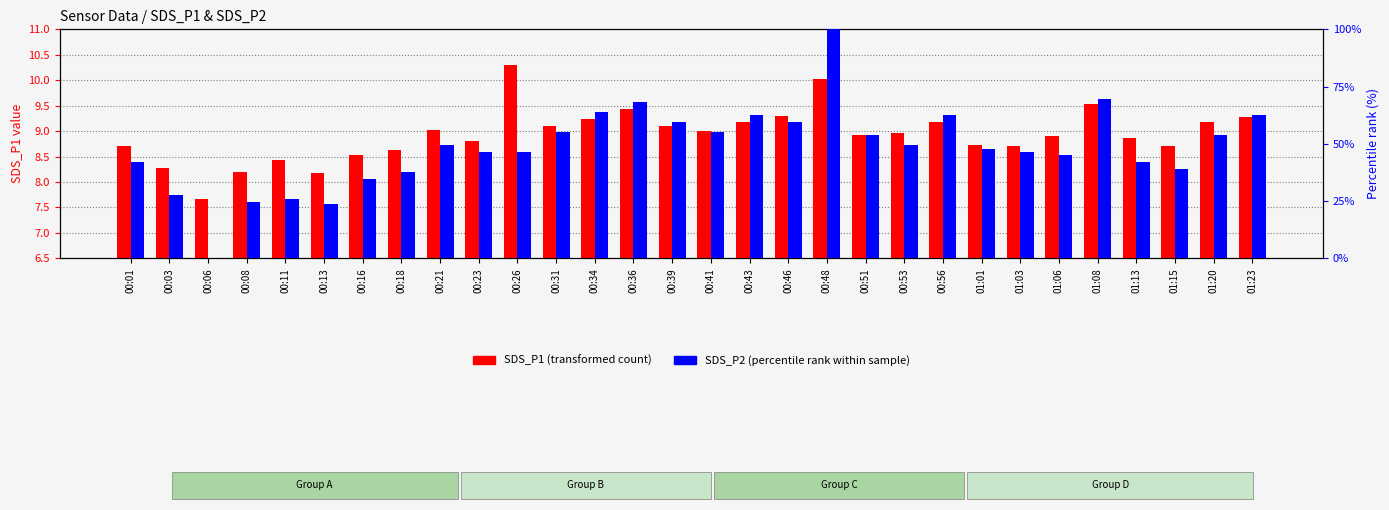

Reading left to right, what are all the values shown in this chart?

SDS_P1 (transformed count): 00:01=8.7	00:03=8.3	00:06=7.7	00:08=8.2	00:11=8.4	00:13=8.2	00:16=8.5	00:18=8.6	00:21=9.0	00:23=8.8	00:26=10.3	00:31=9.1	00:34=9.2	00:36=9.4	00:39=9.1	00:41=9.0	00:43=9.2	00:46=9.3	00:48=10.0	00:51=8.9	00:53=9.0	00:56=9.2	01:01=8.7	01:03=8.7	01:06=8.9	01:08=9.5	01:13=8.9	01:15=8.7	01:20=9.2	01:23=9.3
SDS_P2 (percentile rank within sample): 00:01=42.2	00:03=27.8	00:06=0.0	00:08=24.8	00:11=26.1	00:13=23.5	00:16=34.8	00:18=37.8	00:21=49.6	00:23=46.5	00:26=46.5	00:31=55.2	00:34=63.9	00:36=68.3	00:39=59.6	00:41=55.2	00:43=62.6	00:46=59.6	00:48=100.0	00:51=53.9	00:53=49.6	00:56=62.6	01:01=47.8	01:03=46.5	01:06=45.2	01:08=69.6	01:13=42.2	01:15=39.1	01:20=53.9	01:23=62.6